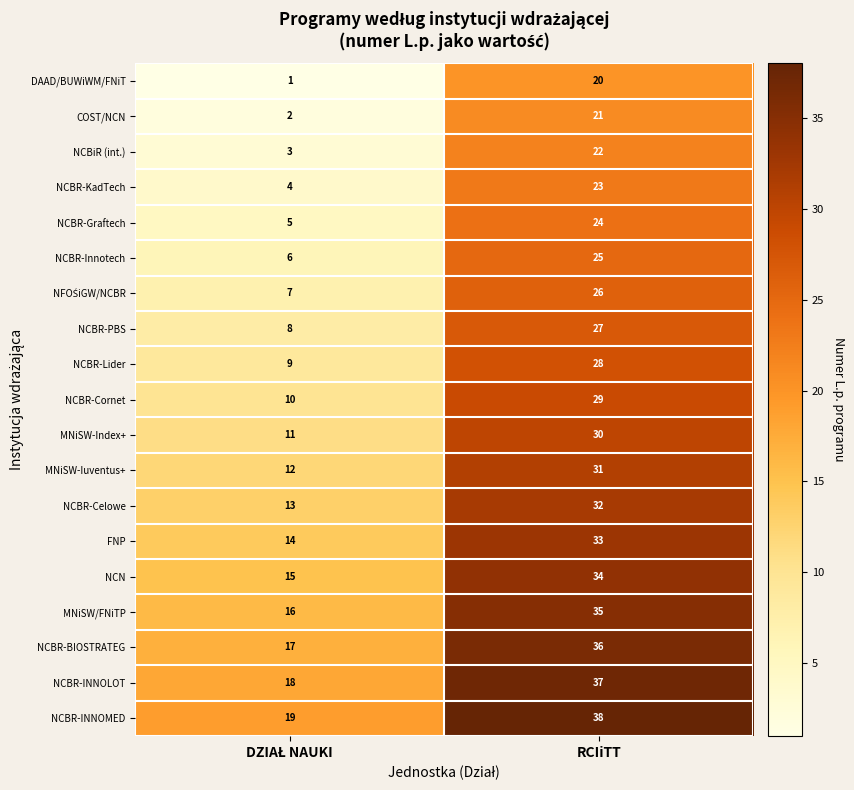

What is the greatest value displayed?

38